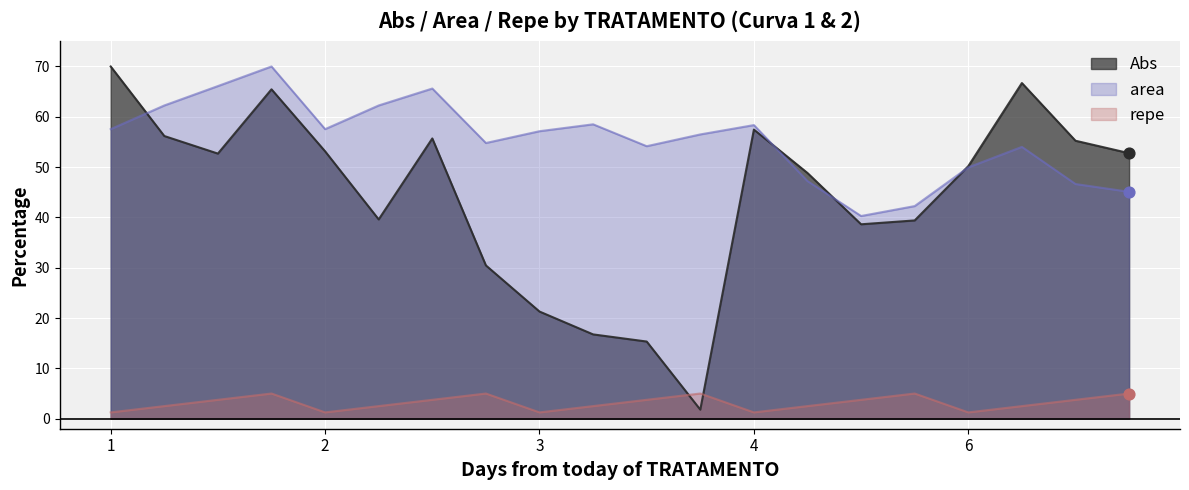

Which series has the largest total across all categories?

area